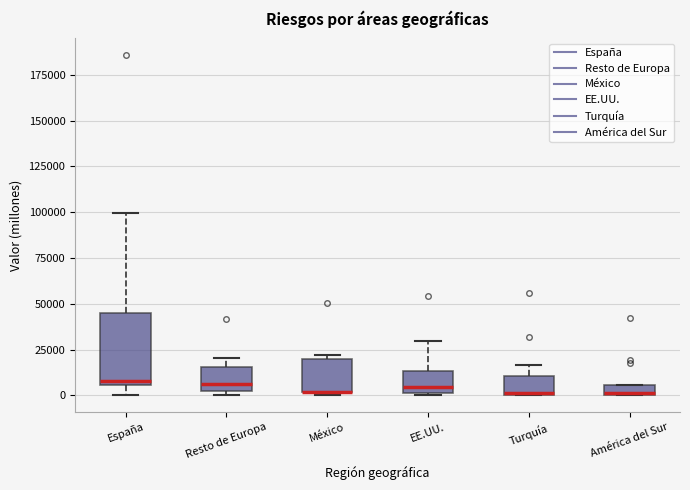

Where is the upper edge of the box for EE.UU. on the y-axis? The values are not printed on the chart, so give them approximately, as read against the axis.

15000